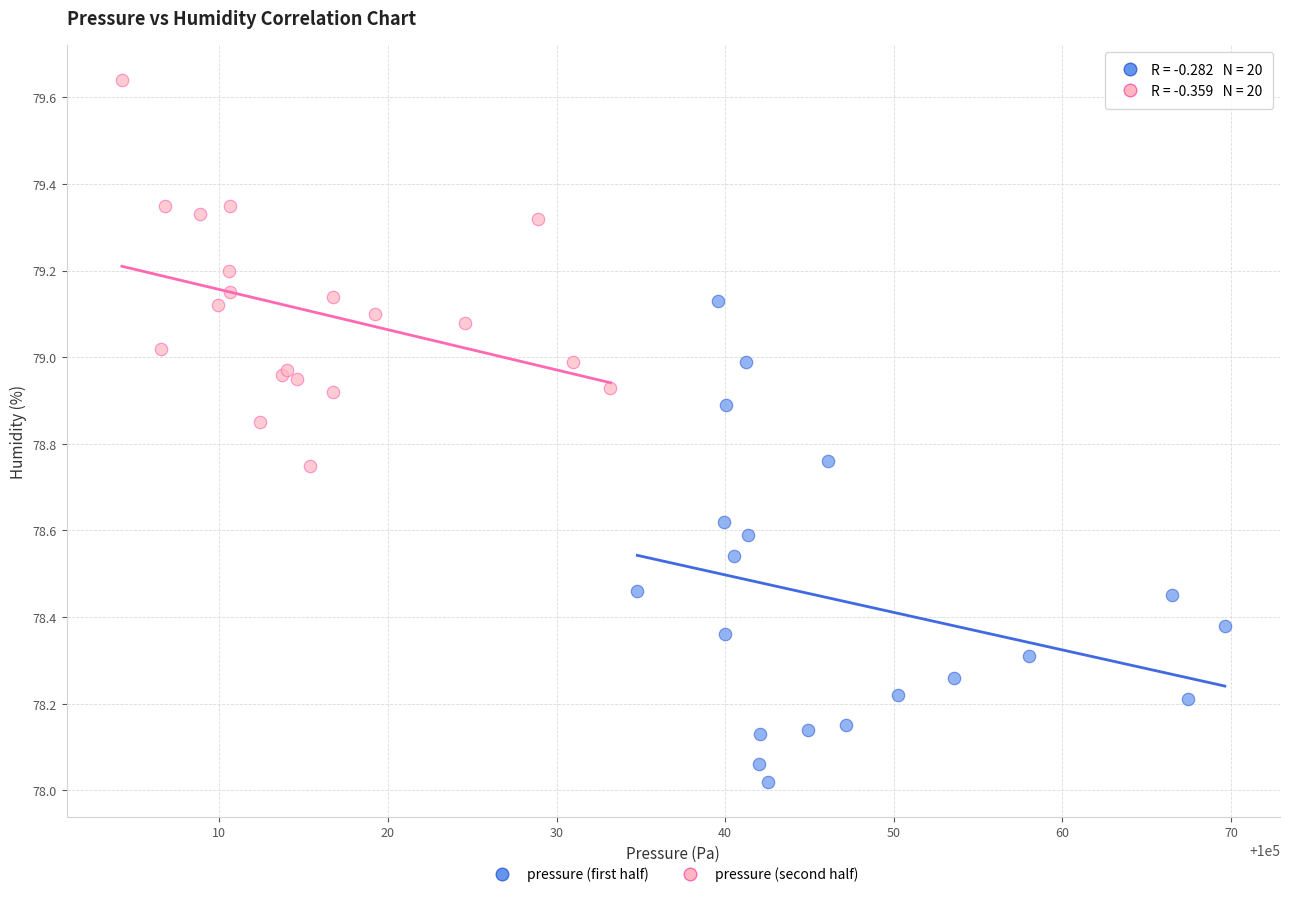

Which series reaches the maximum Y coordinate?

pressure (second half)